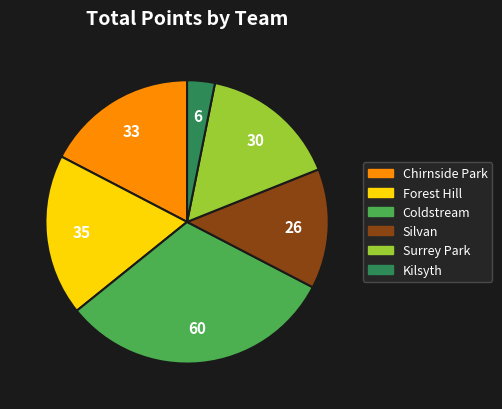

Is there a majority slice in this chart?

No